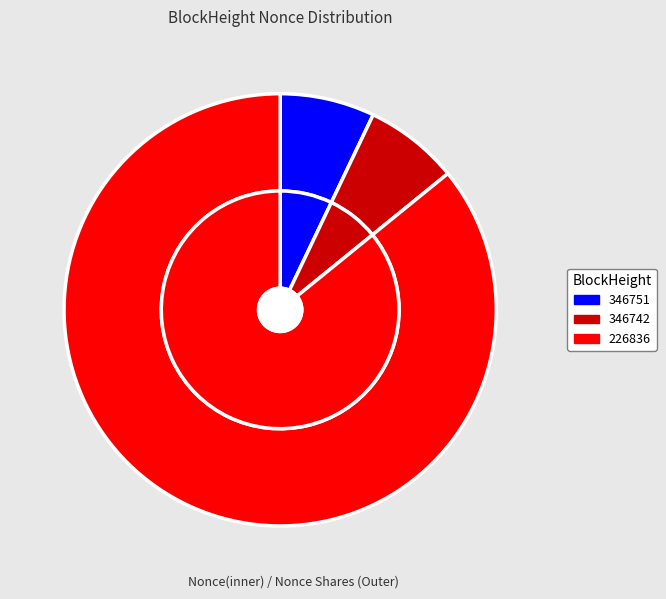

True or false: 226836 accounts for 86% of the total.

True